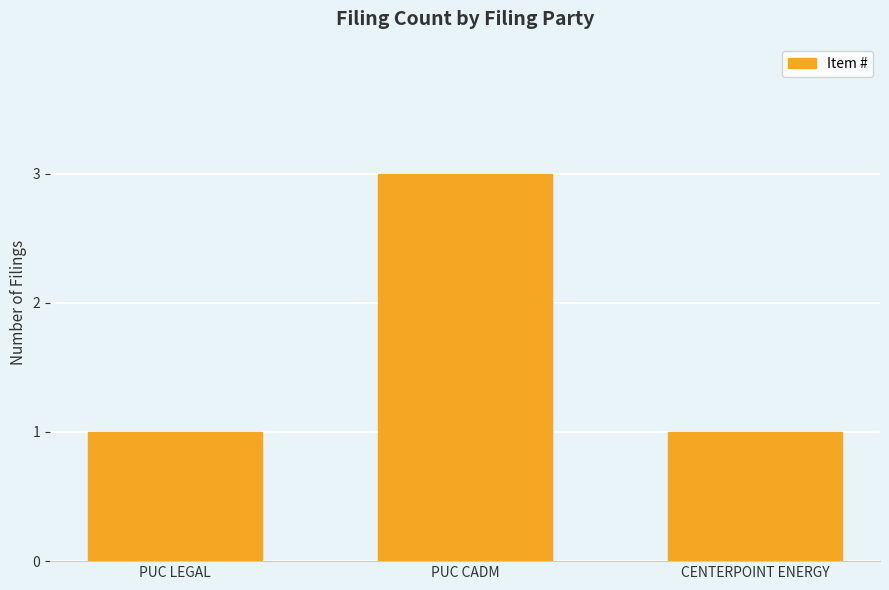

What is the average value?

2